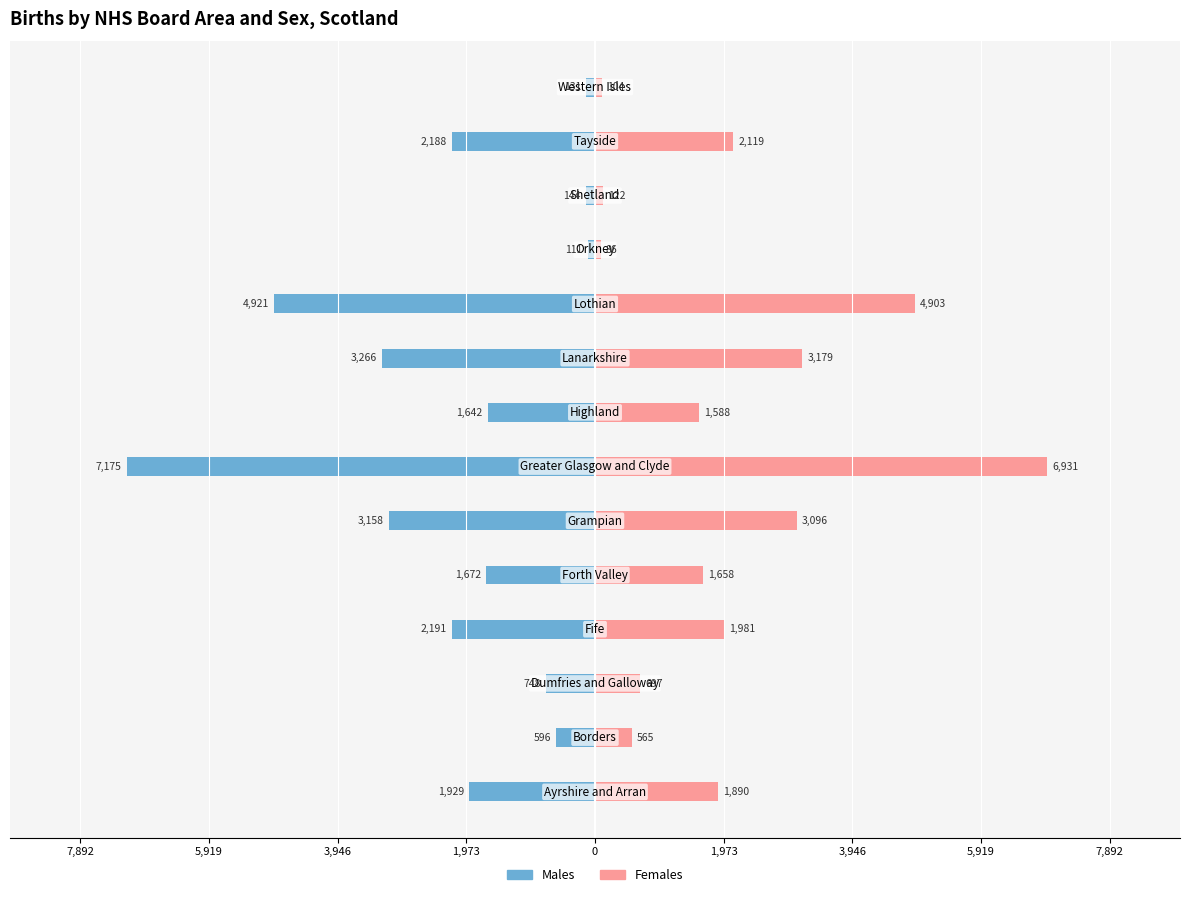

Reading right to left, extract all data points from this chart.

Males: -131	-2188	-144	-111	-4921	-3266	-1642	-7175	-3158	-1672	-2191	-748	-596	-1929
Females: 104	2119	122	86	4903	3179	1588	6931	3096	1658	1981	697	565	1890